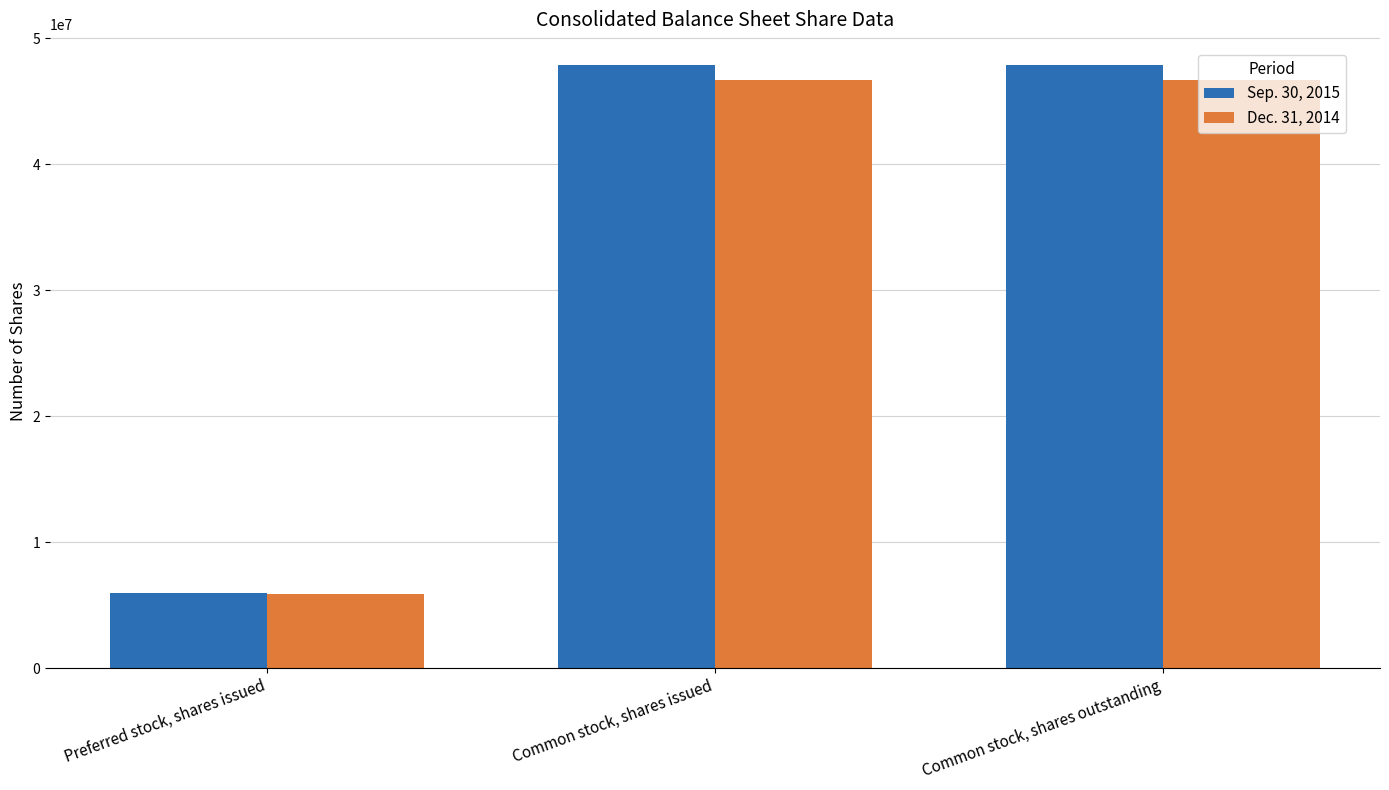

At Preferred stock, shares issued, list the series in order from smallest to largest.

Dec. 31, 2014, Sep. 30, 2015